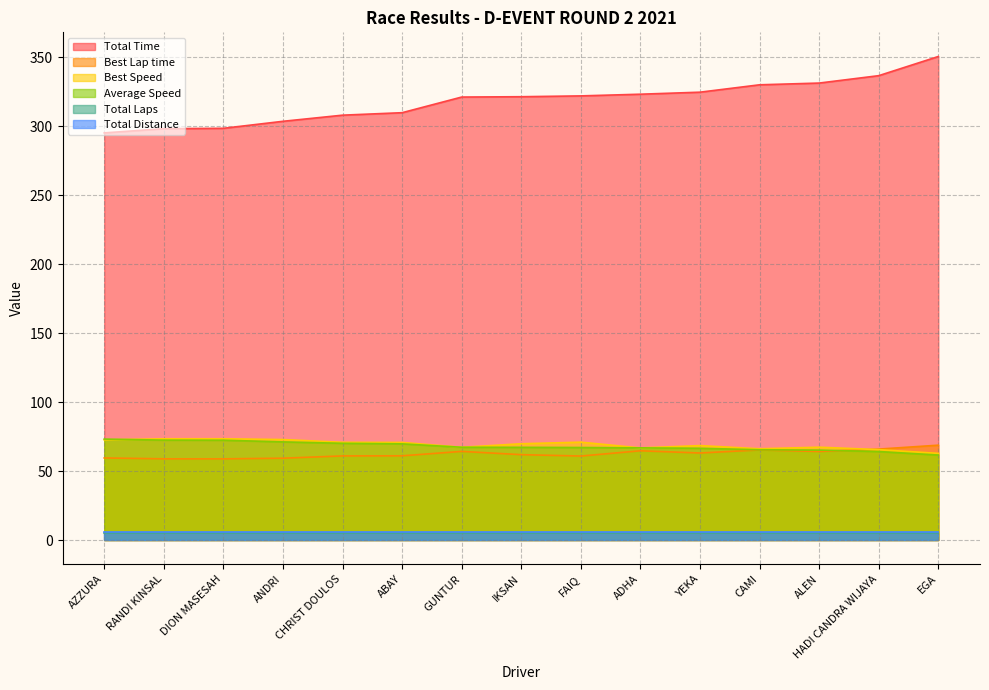

What is the total value across all series at CHRIST DOULOS?

510.0